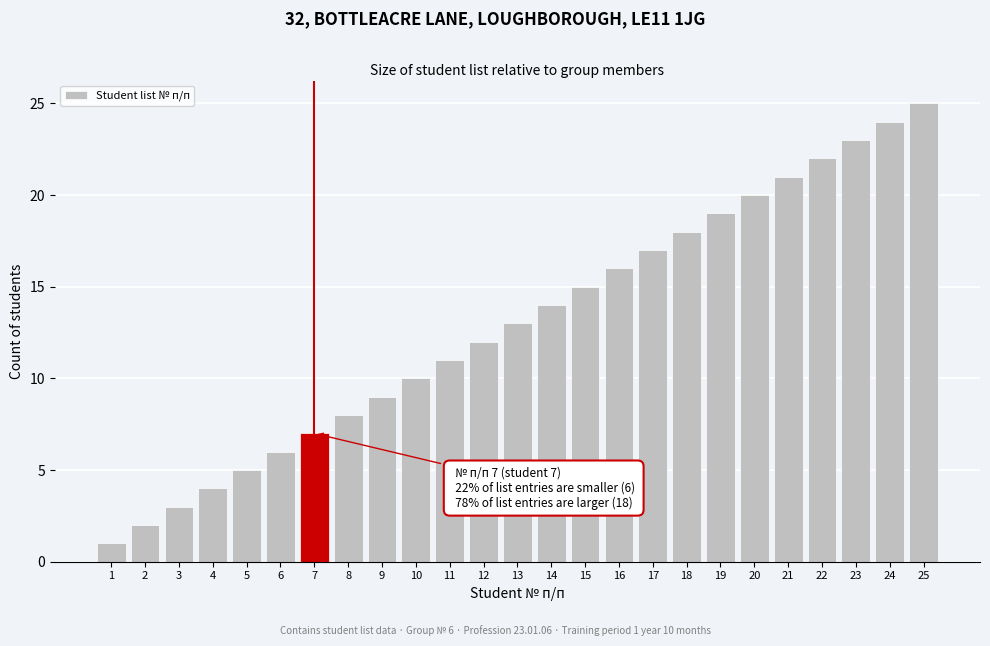

What is the ratio of the value at 8 to the value at 19?

0.4